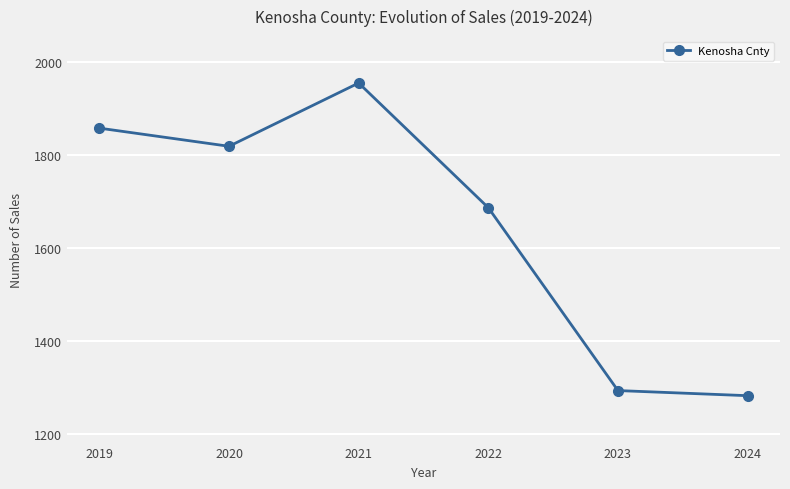

At which label does the data first exceed 1818?

2019